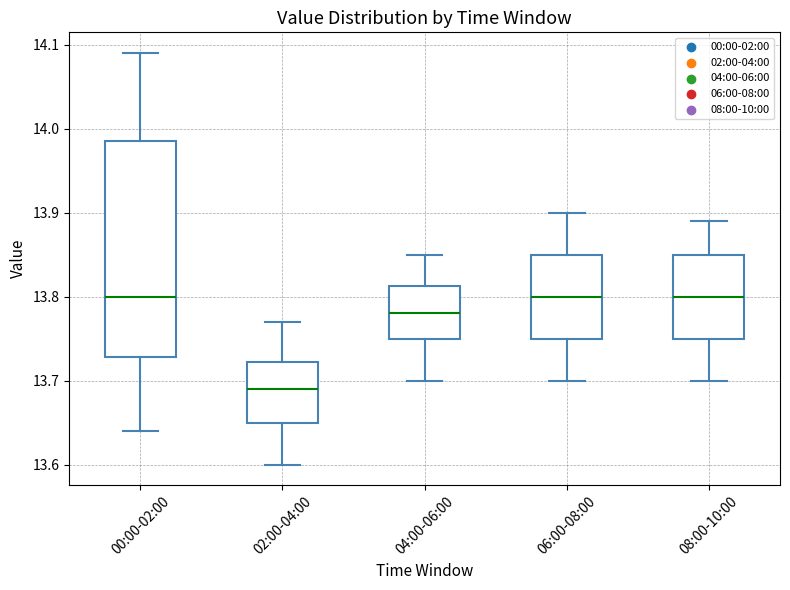

Reading left to right, transcribe this box plot: for each box, give where its median line is, the range the box spans, and where its two whiskers end, as read against the y-axis. The values are not printed on the chart, so give them approximately, as read against the axis.

00:00-02:00: median 13.80, box 13.73 to 13.99, whiskers 13.64 to 14.09
02:00-04:00: median 13.69, box 13.65 to 13.72, whiskers 13.60 to 13.77
04:00-06:00: median 13.78, box 13.75 to 13.81, whiskers 13.70 to 13.85
06:00-08:00: median 13.80, box 13.75 to 13.85, whiskers 13.70 to 13.90
08:00-10:00: median 13.80, box 13.75 to 13.85, whiskers 13.70 to 13.89